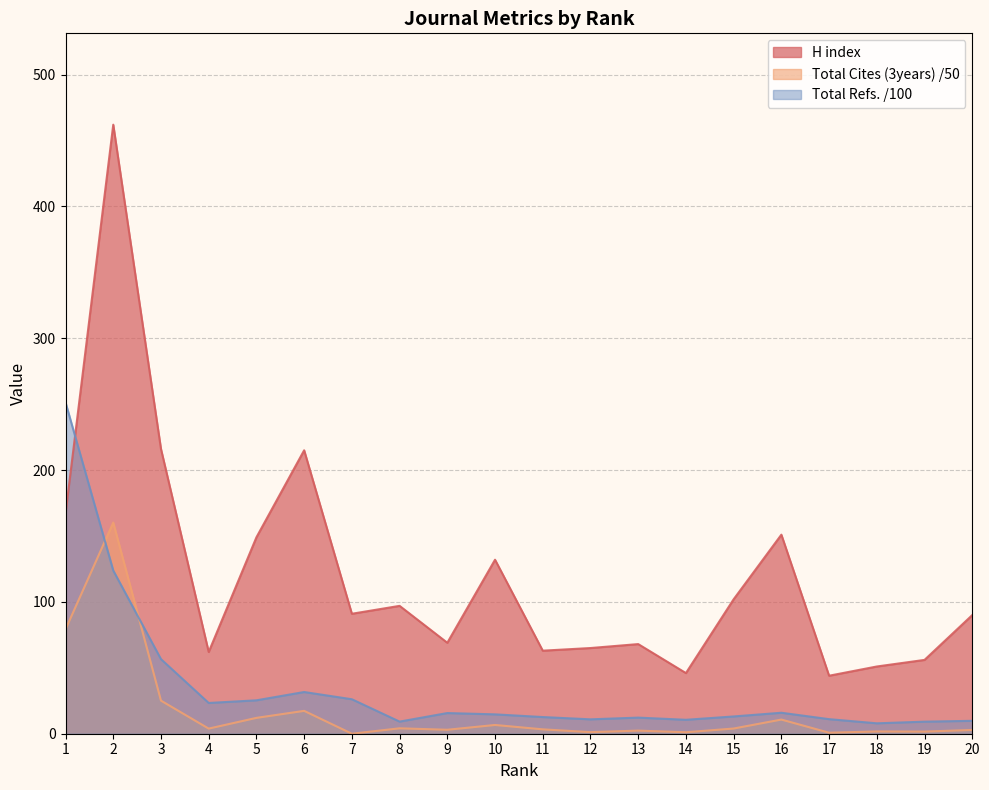

What is the approximate value of Total Cites (3years) at 8?

4.1